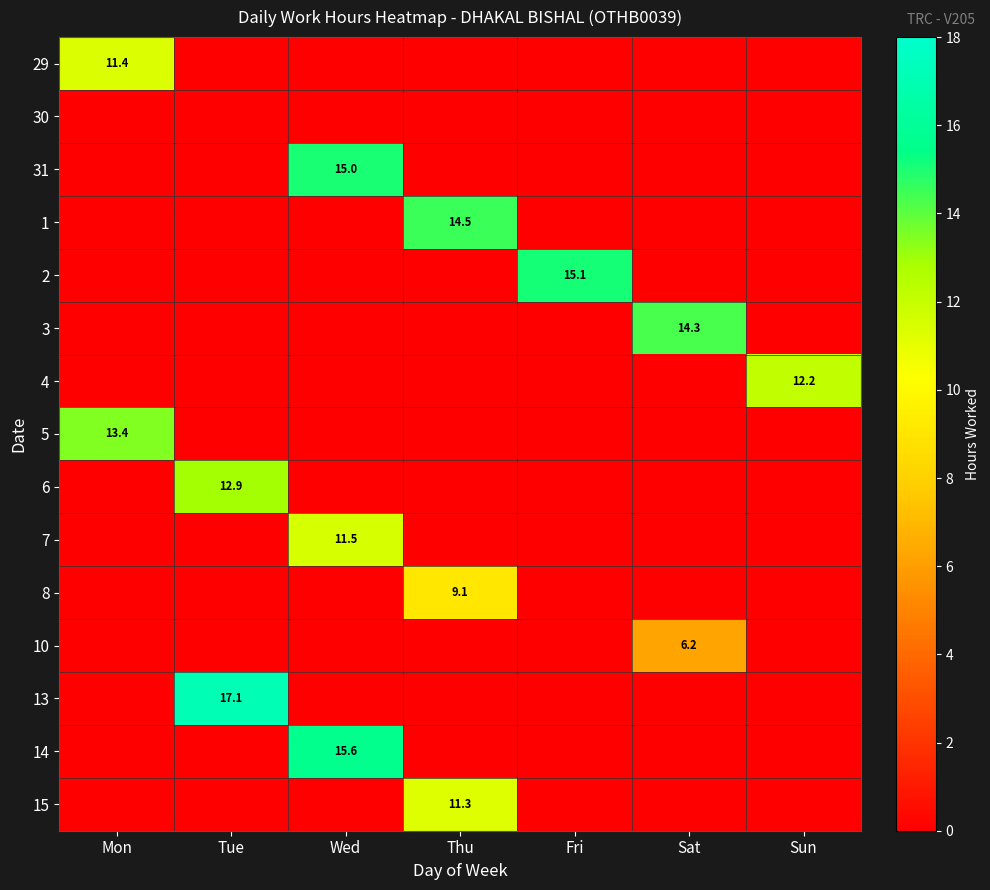

True or false: 29 has a value of 11.4 at Mon.

True